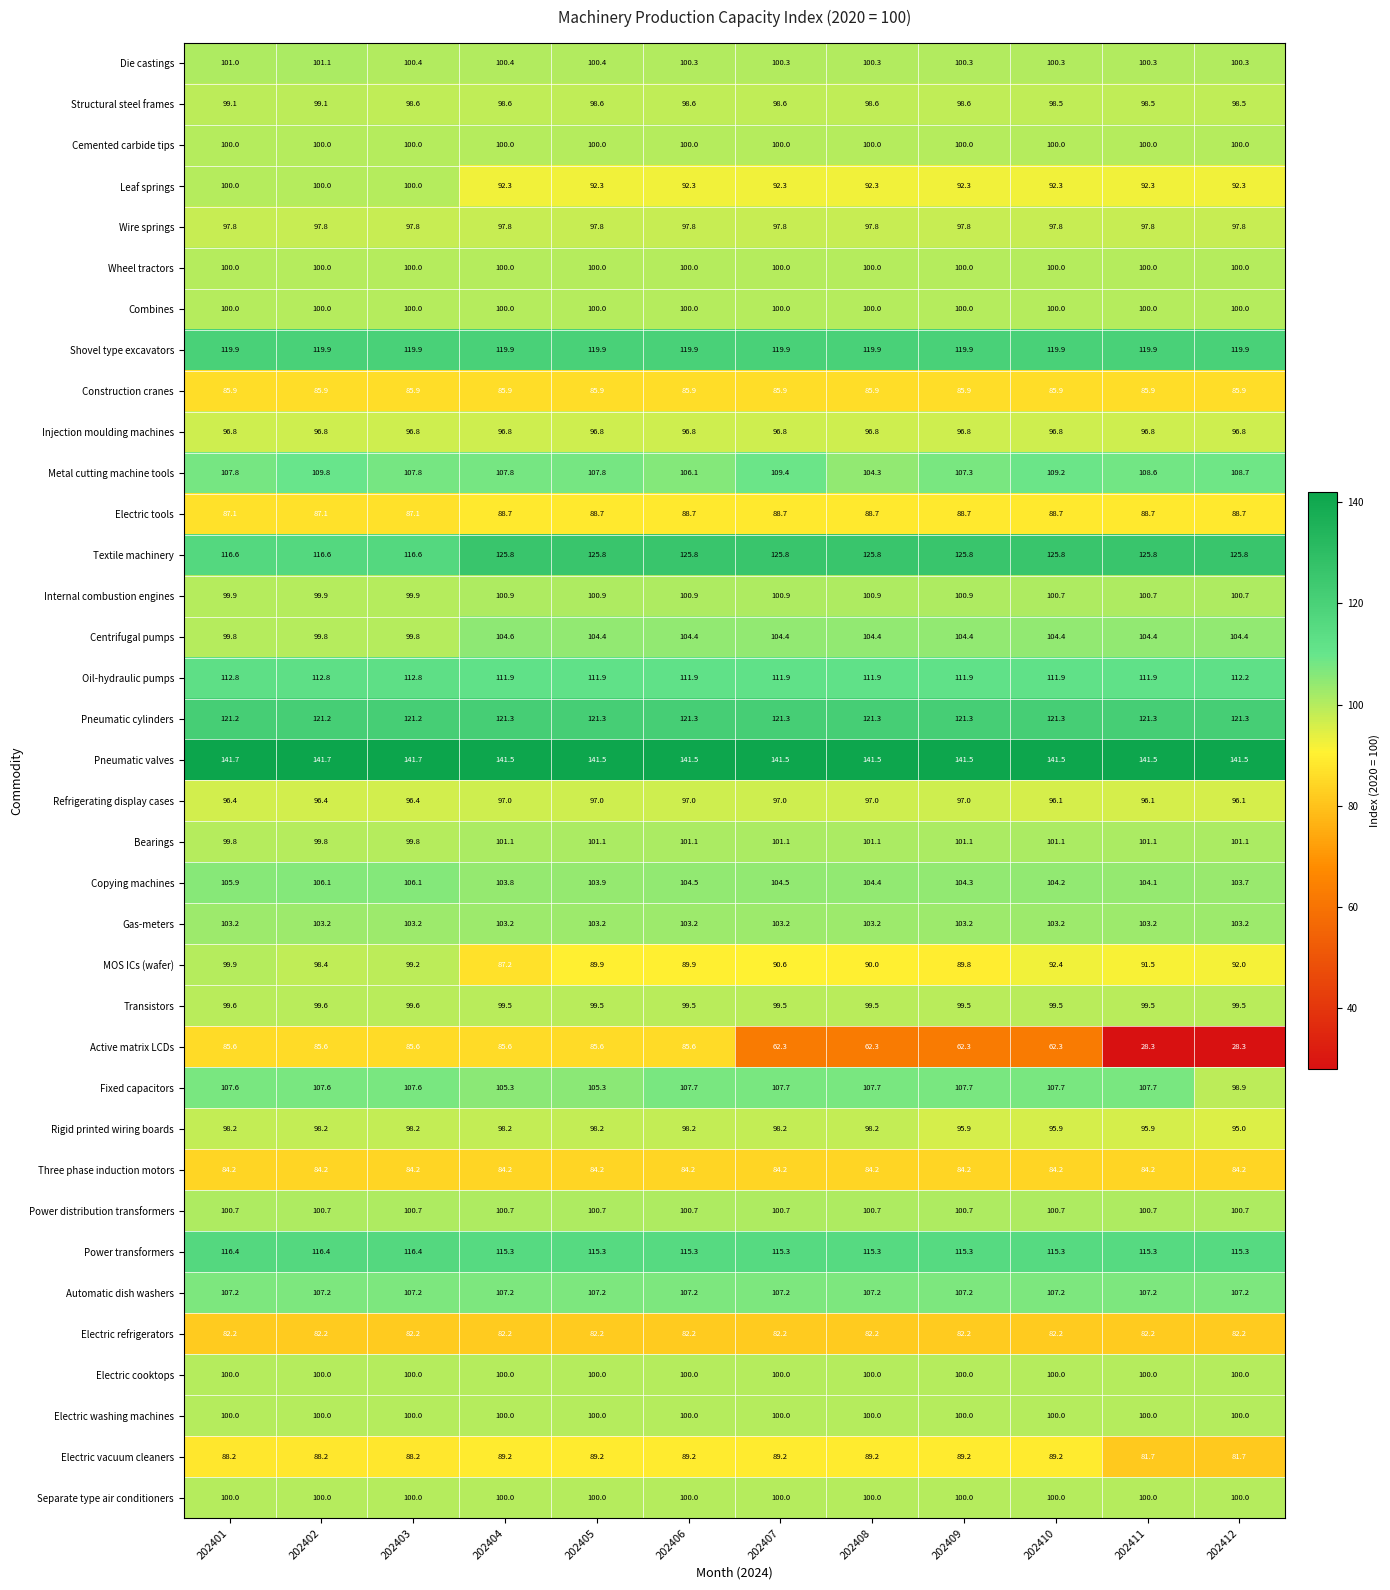

At how many categories does at least one series exceed 30?

12